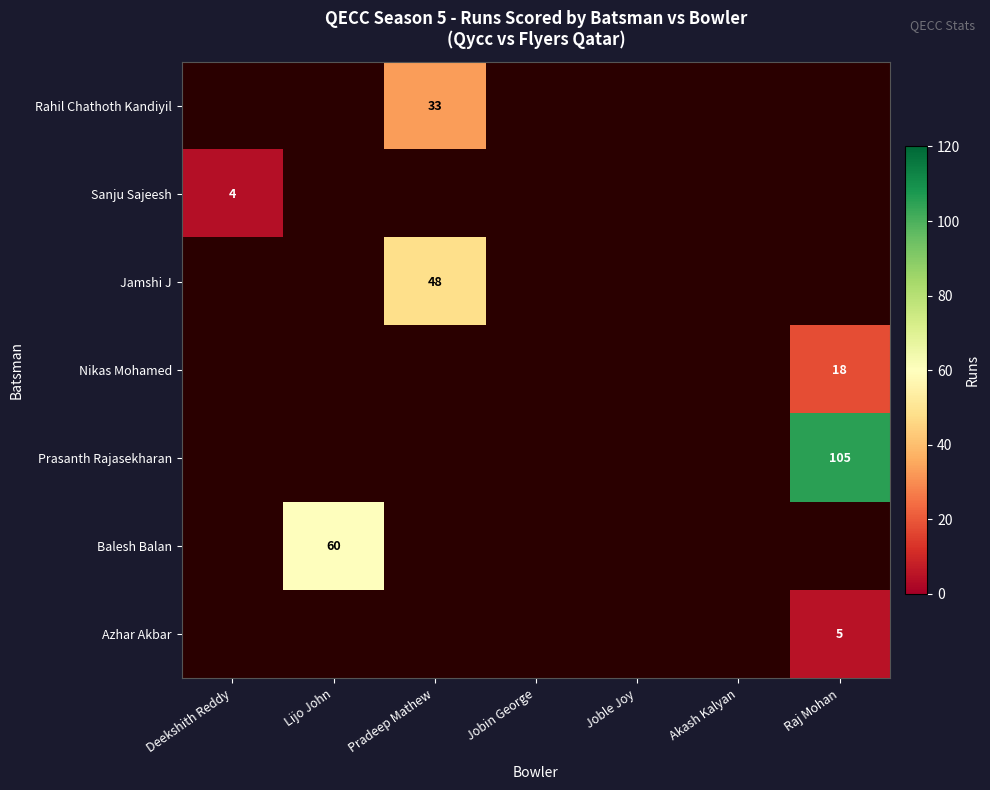

Is it true that Azhar Akbar equals 5 at Raj Mohan?

True